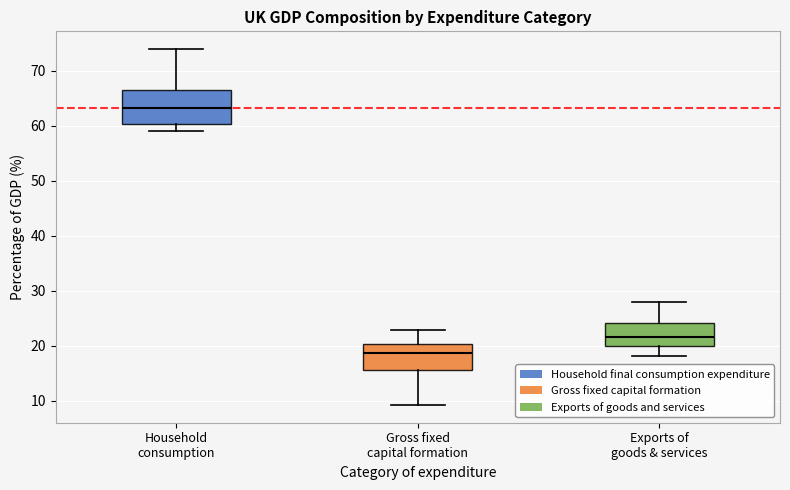

Reading left to right, read every box against the y-axis: the position of its median line, the range the box covers, and the ends of its whiskers. The values are not printed on the chart, so give them approximately, as read against the axis.

Household consumption: median 63, box 60 to 67, whiskers 59 to 74
Gross fixed capital formation: median 19, box 16 to 20, whiskers 9 to 23
Exports of goods & services: median 22, box 20 to 24, whiskers 18 to 28